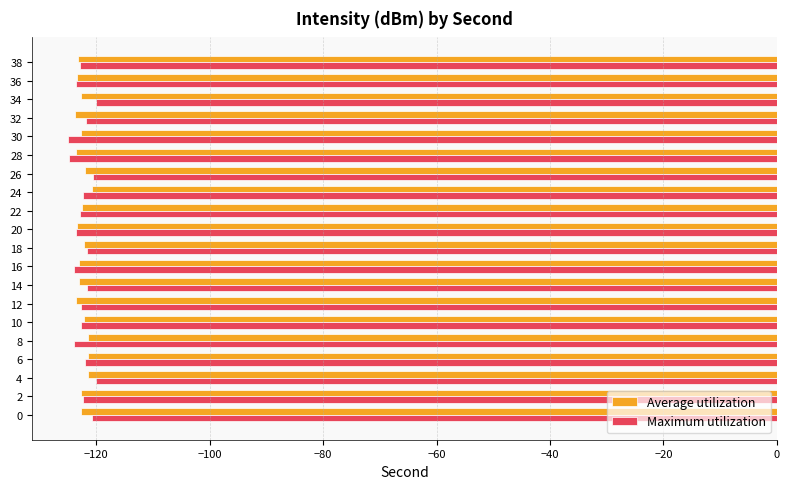

What is the total value across all series at 16?

-247.1